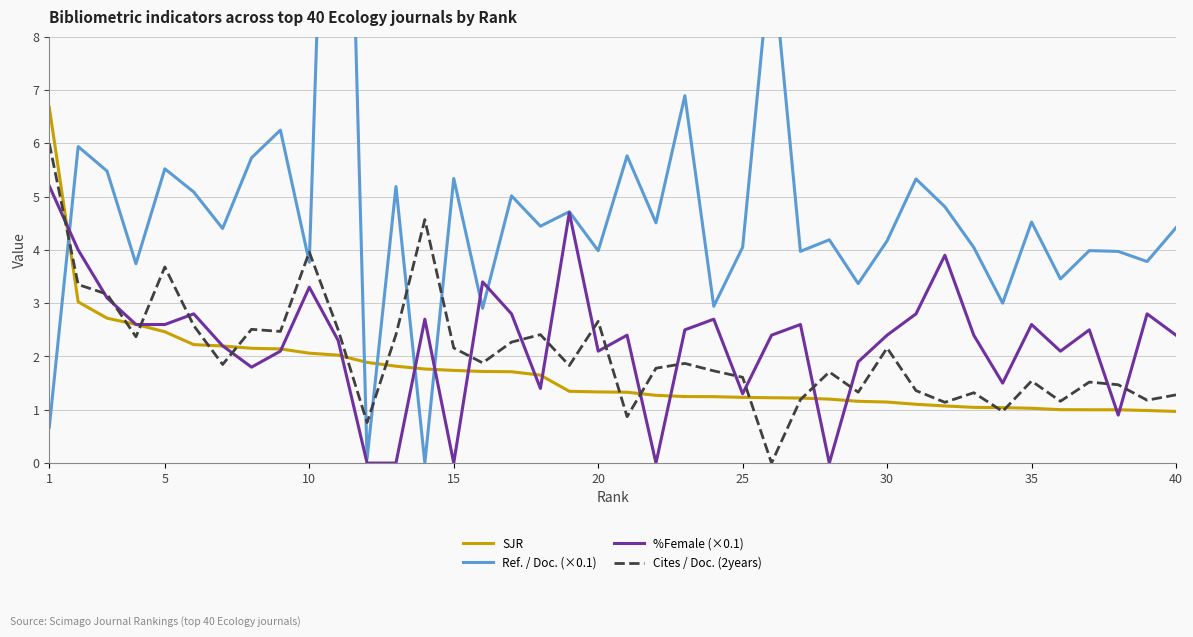

Which series has the widest spread of values?

Ref. / Doc. (×0.1)